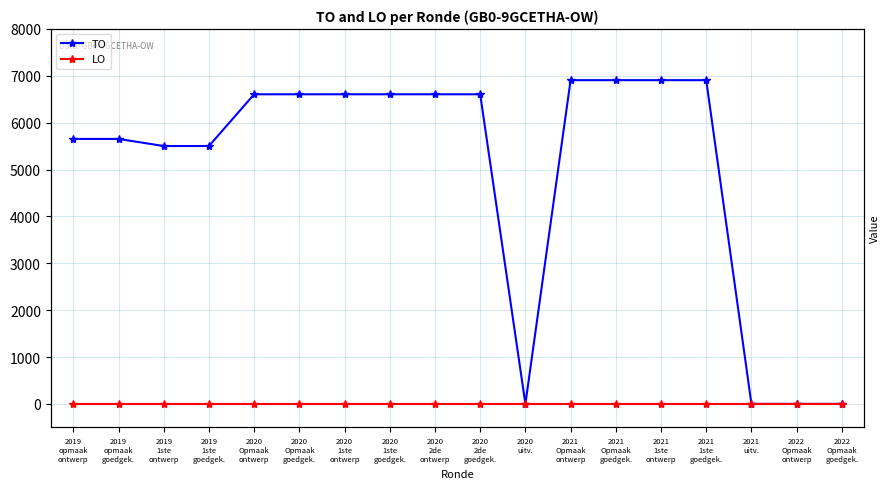

True or false: LO has more than 2 interior local peaks.

False